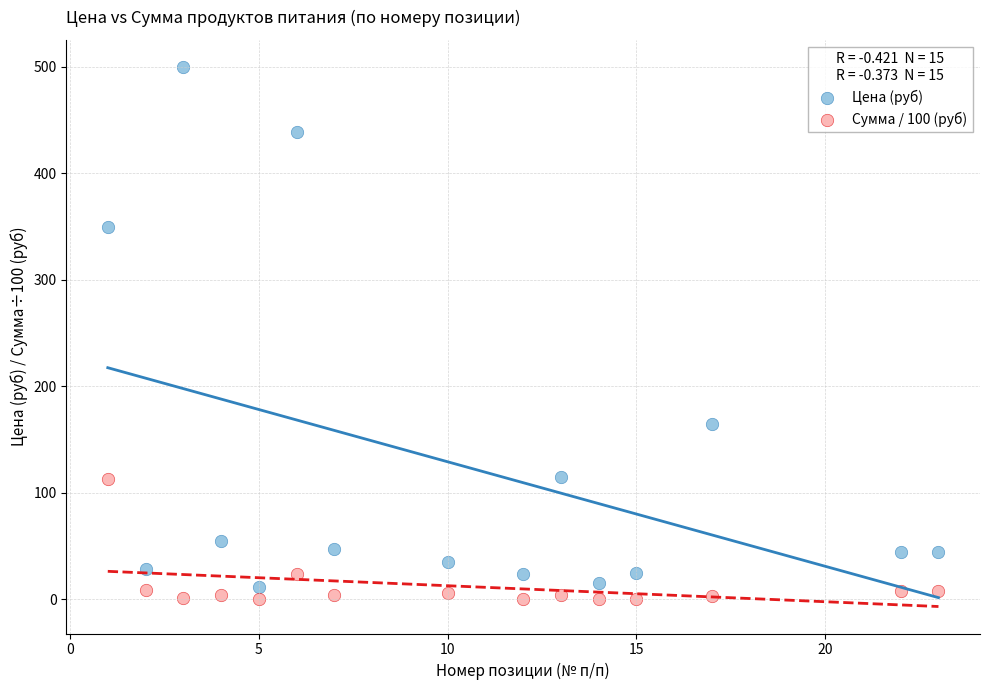

Which series contains the highest Y value?

Цена (руб)